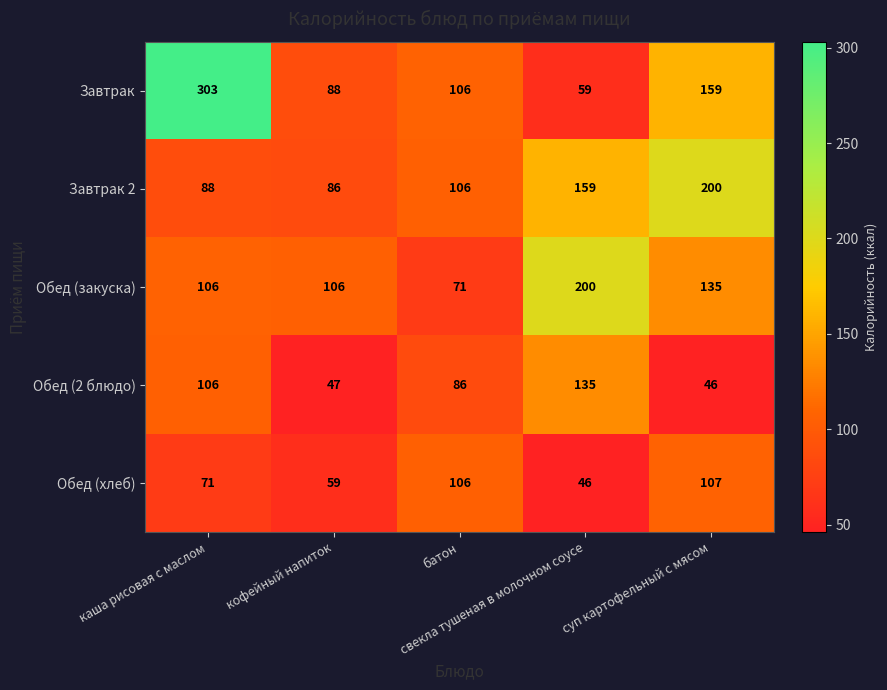

What is the minimum value shown in the chart?

46